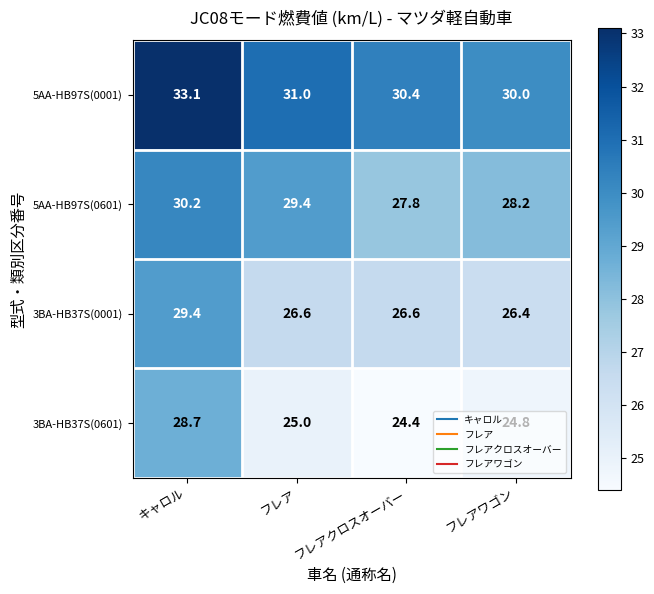

Where does the 5AA-HB97S(0001) series first go above 31?

キャロル